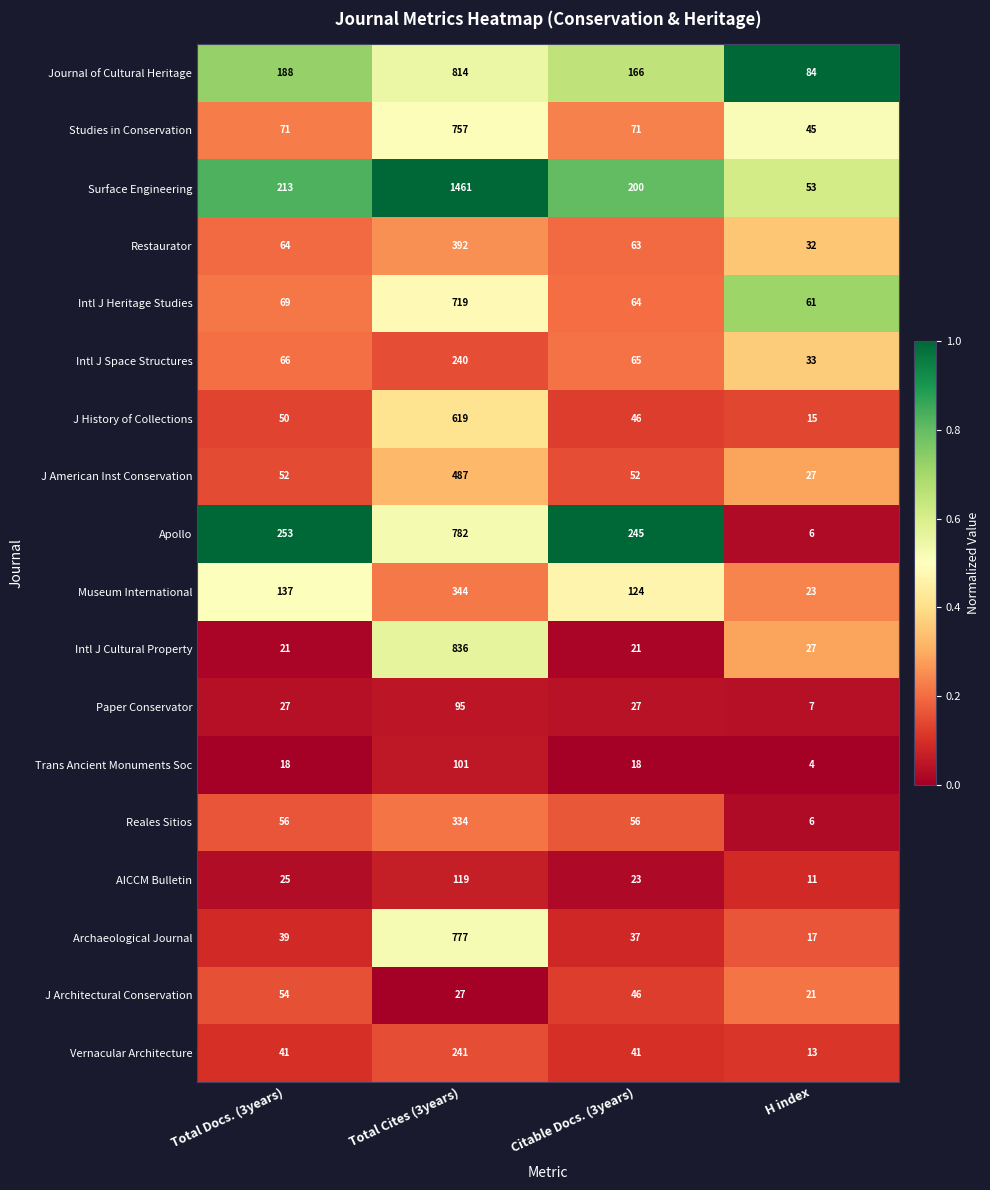

Which series has the largest range (max minus min)?

Surface Engineering